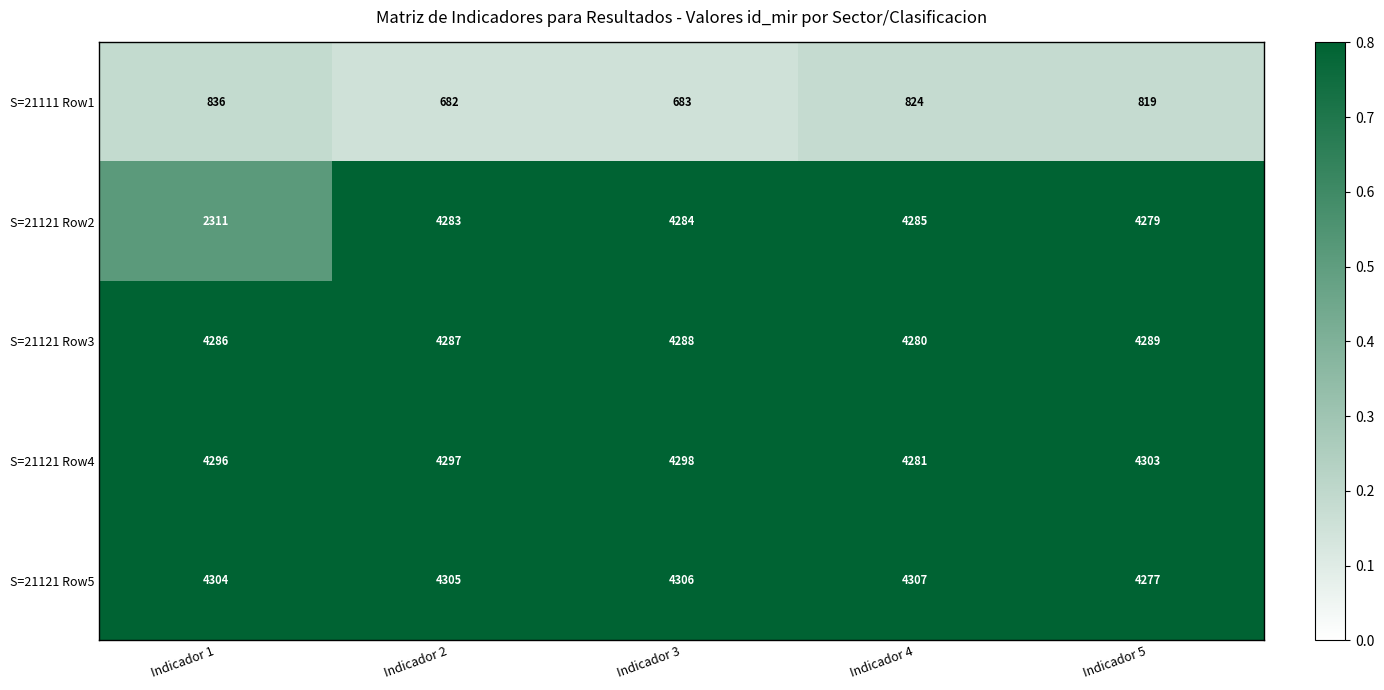

True or false: S=21121 Row3 has a value of 5656 at Indicador 3.

False